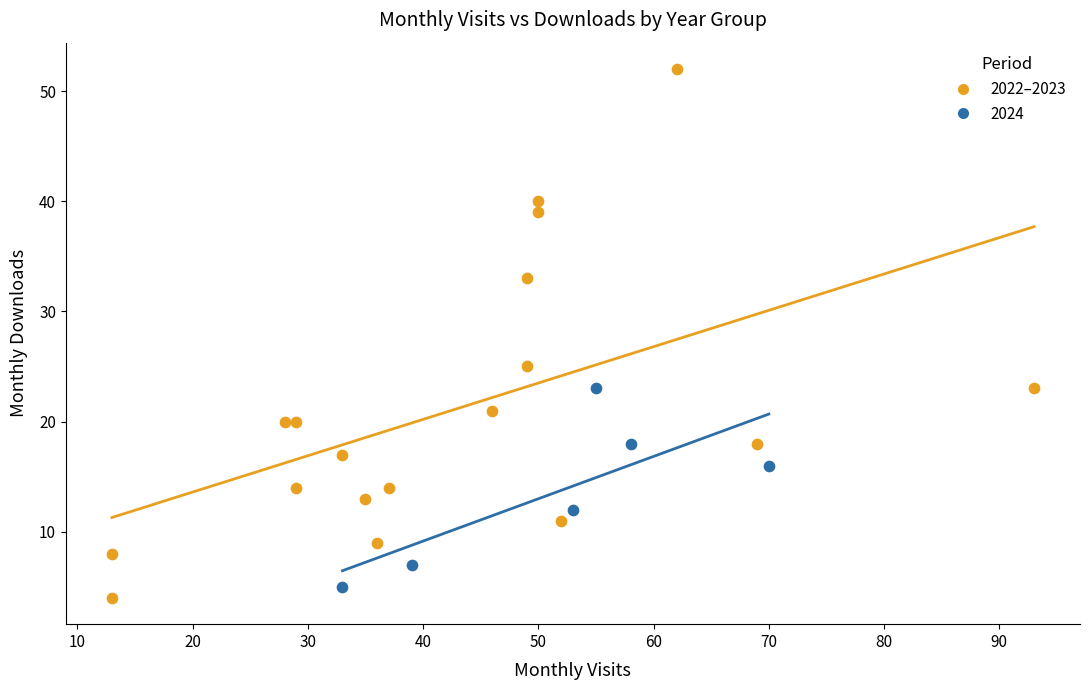

Which series has the largest Y range (max minus min)?

2022–2023